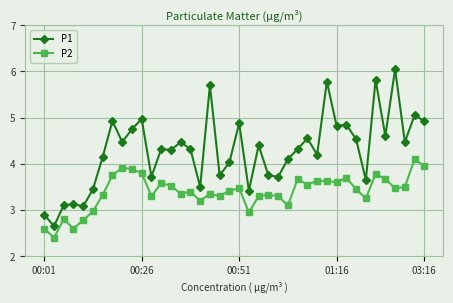

What is the lowest value of the P2 series?

2.4